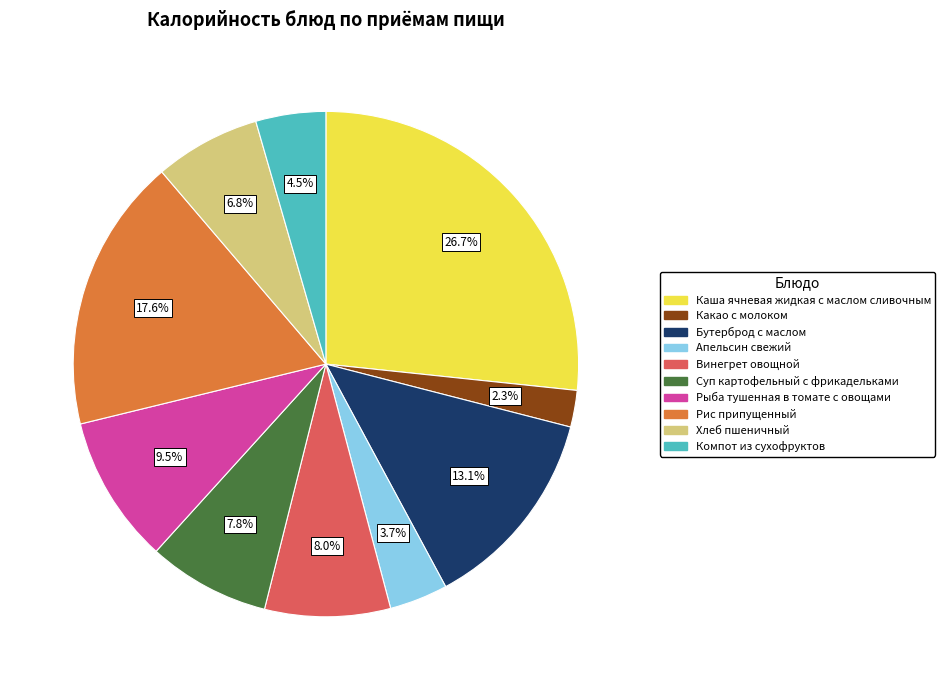

What percentage is the Какао с молоком slice, to the nearest percent?

2%